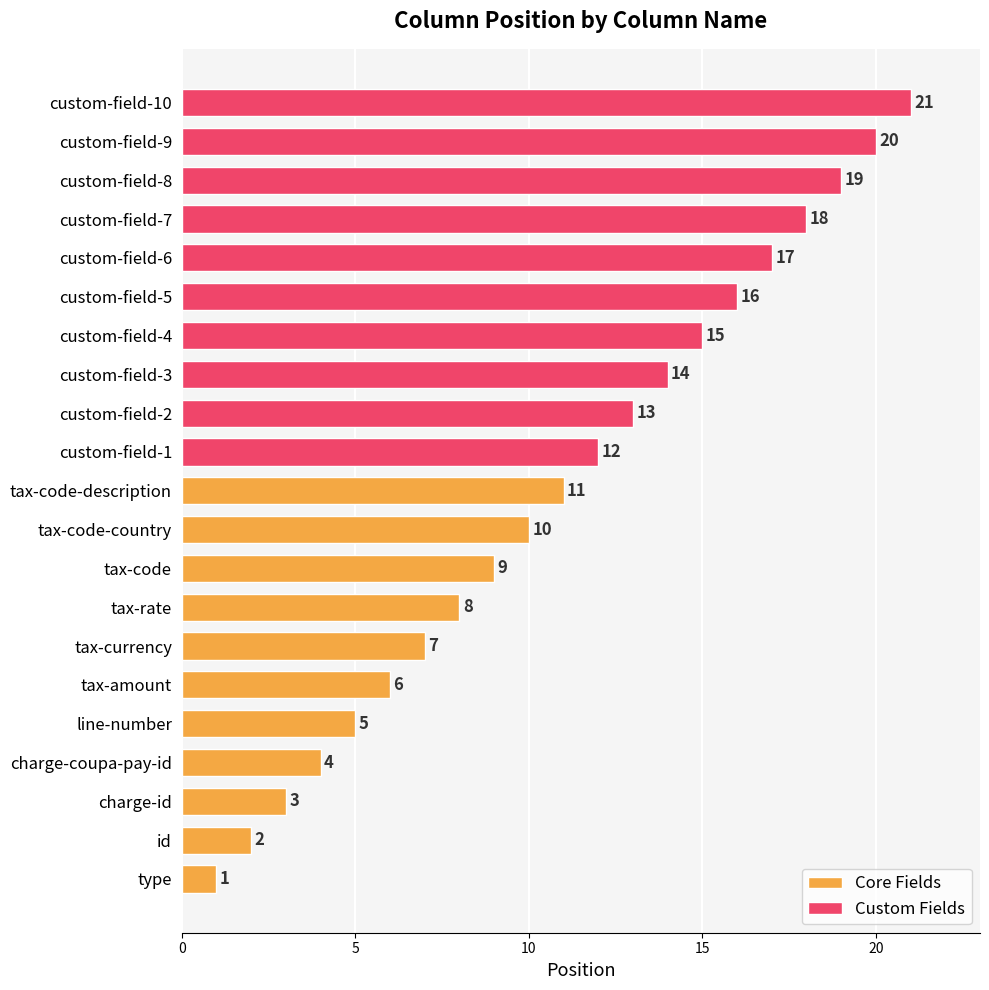

The chart shows a value of 8 at tax-rate. True or false?

True